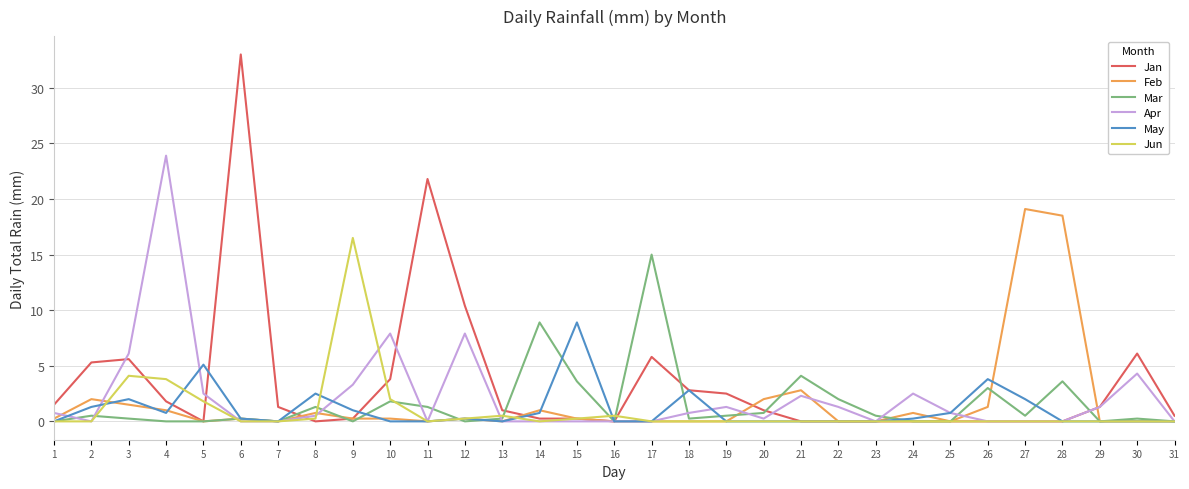

Which category has the highest value in the May series?

15